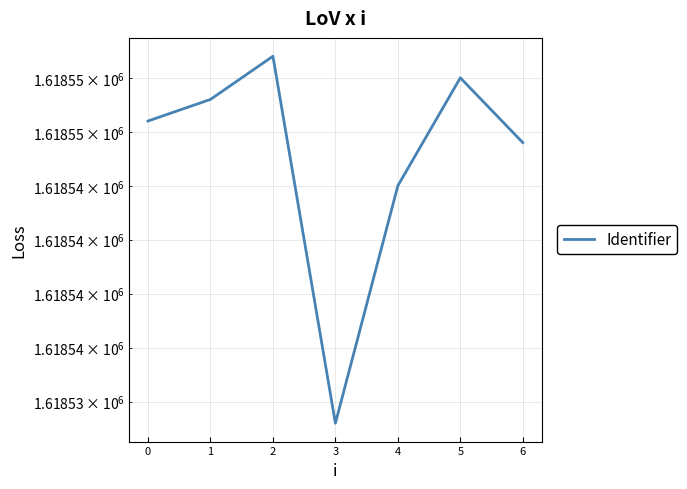

Reading left to right, what are all the values shown in this chart?

1618548	1618549	1618551	1618534	1618545	1618550	1618547